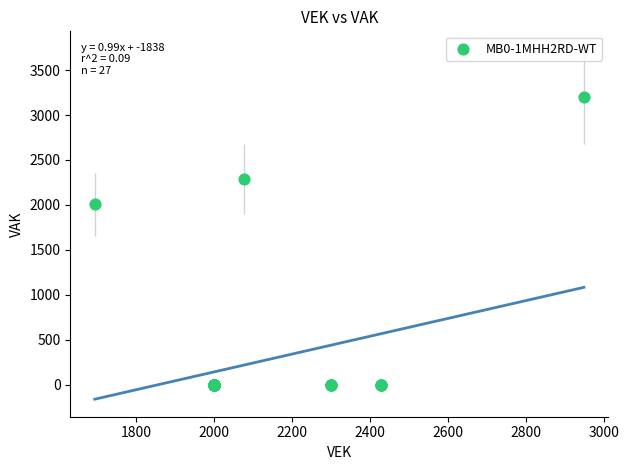

What Y value in the scatter plot is closest to 1602?

2008